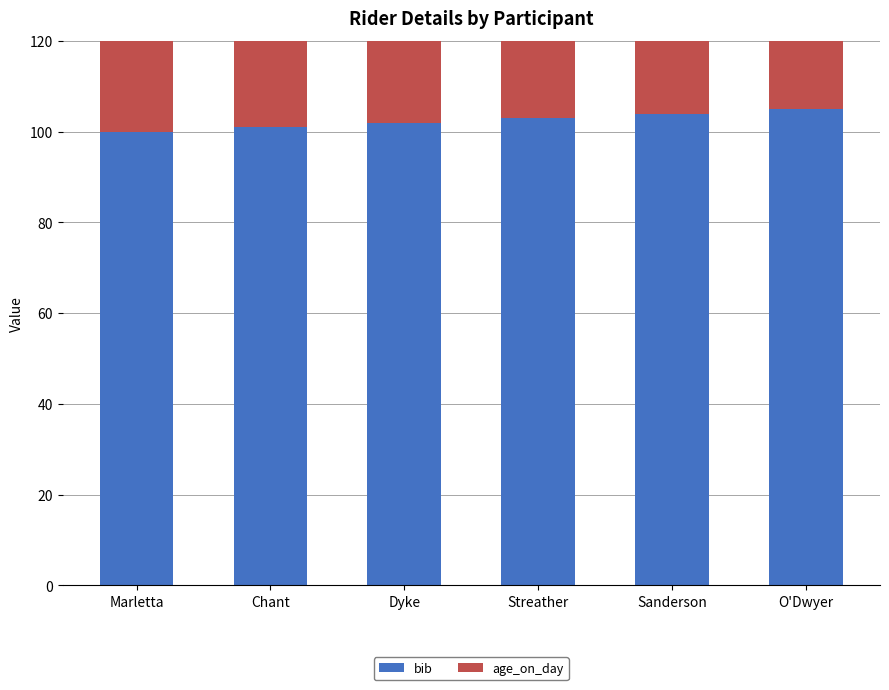

True or false: bib has a value of 102 at Dyke.

True